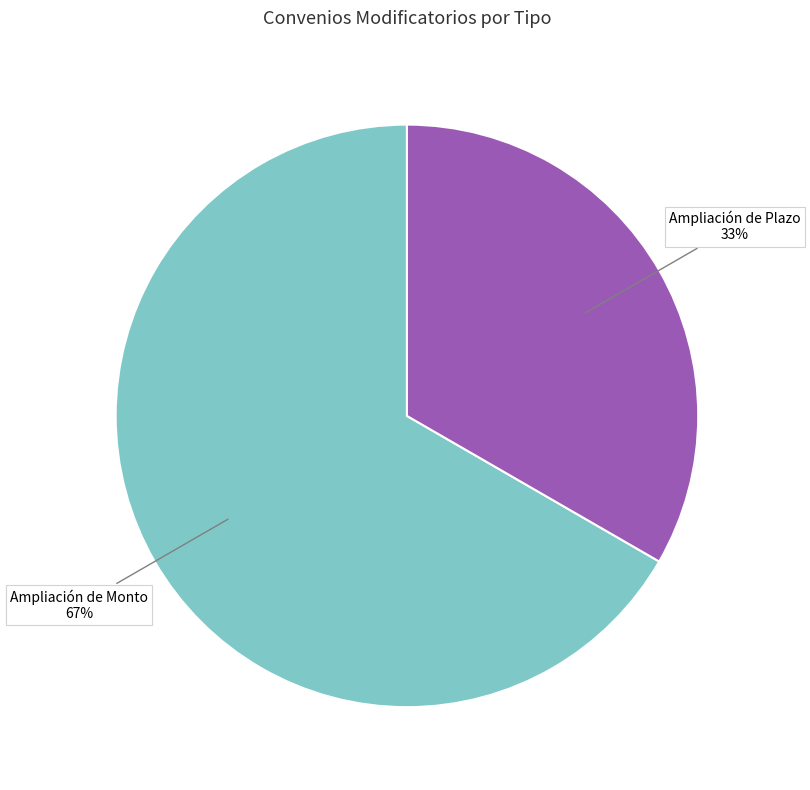

Which has a higher value, Ampliación de Monto or Ampliación de Plazo?

Ampliación de Monto